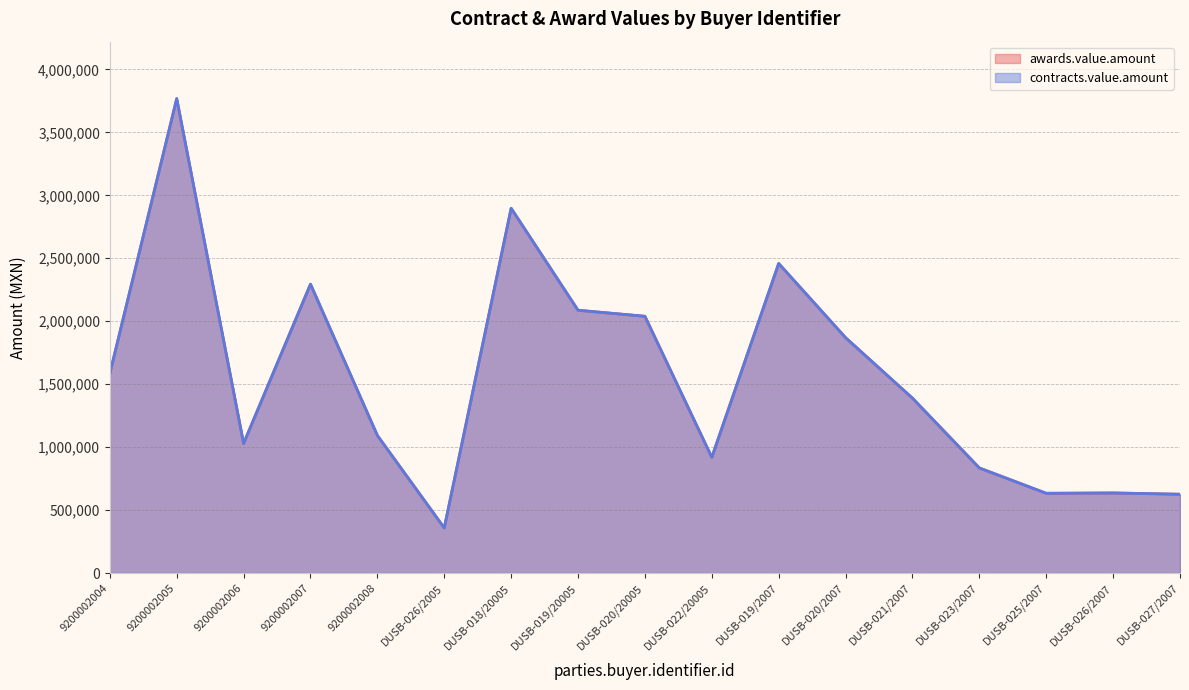

The value of contracts.value.amount at DUSB-026/2007 is 413674.7. True or false?

False